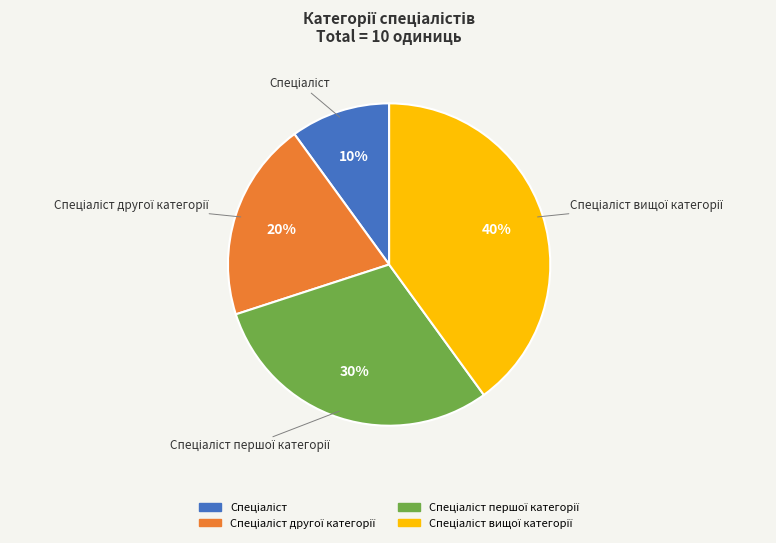

To the nearest percent, what is the average slice percentage?

25%